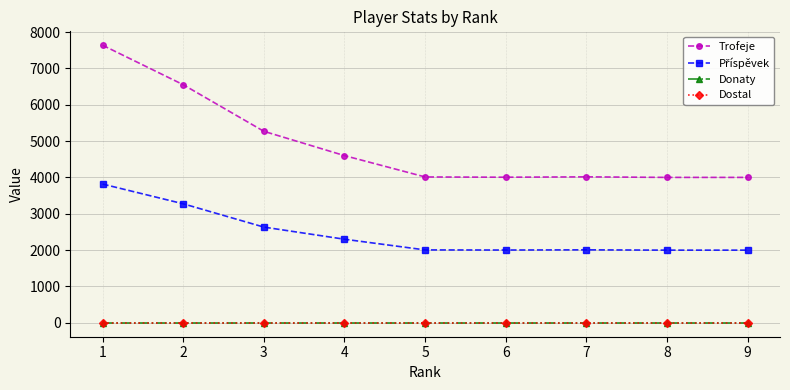

At 2, list the series in order from largest to smallest.

Trofeje, Příspěvek, Donaty, Dostal